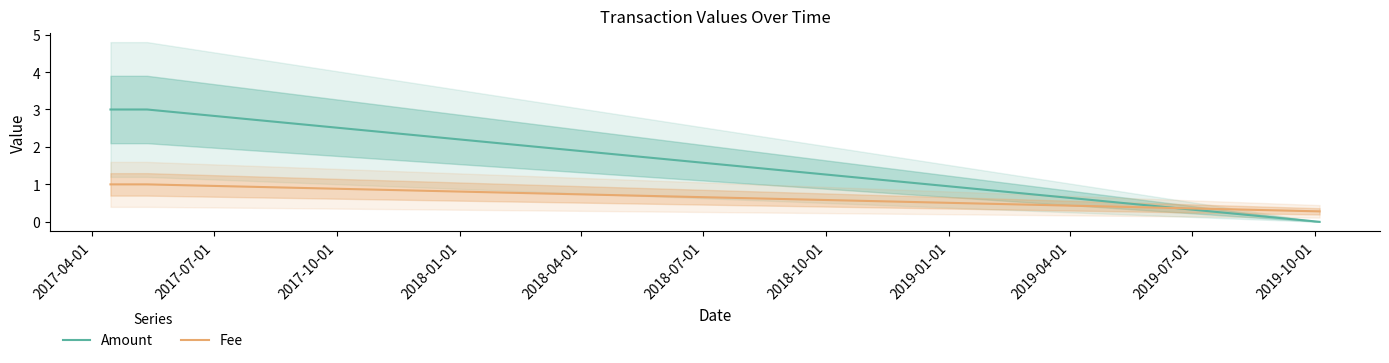

True or false: Fee and Amount intersect in this chart.

True